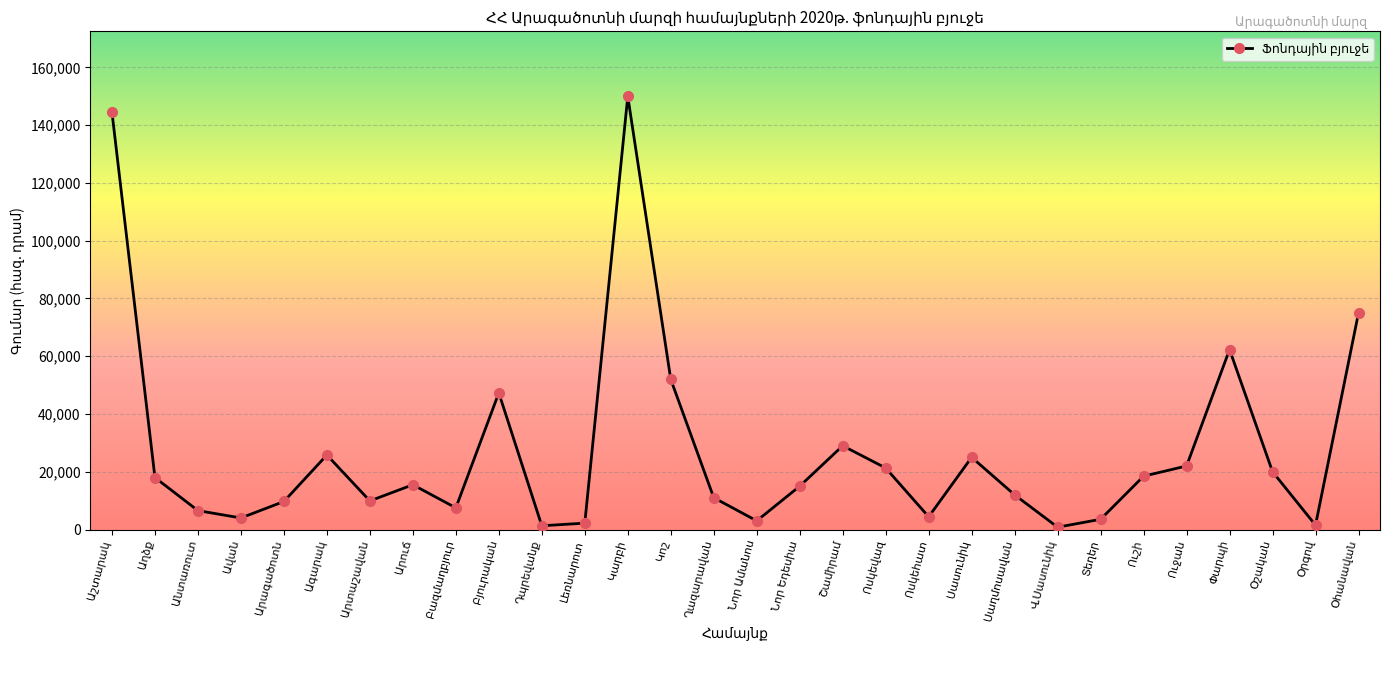

What is the value of the 20th point from the left?

4400.0